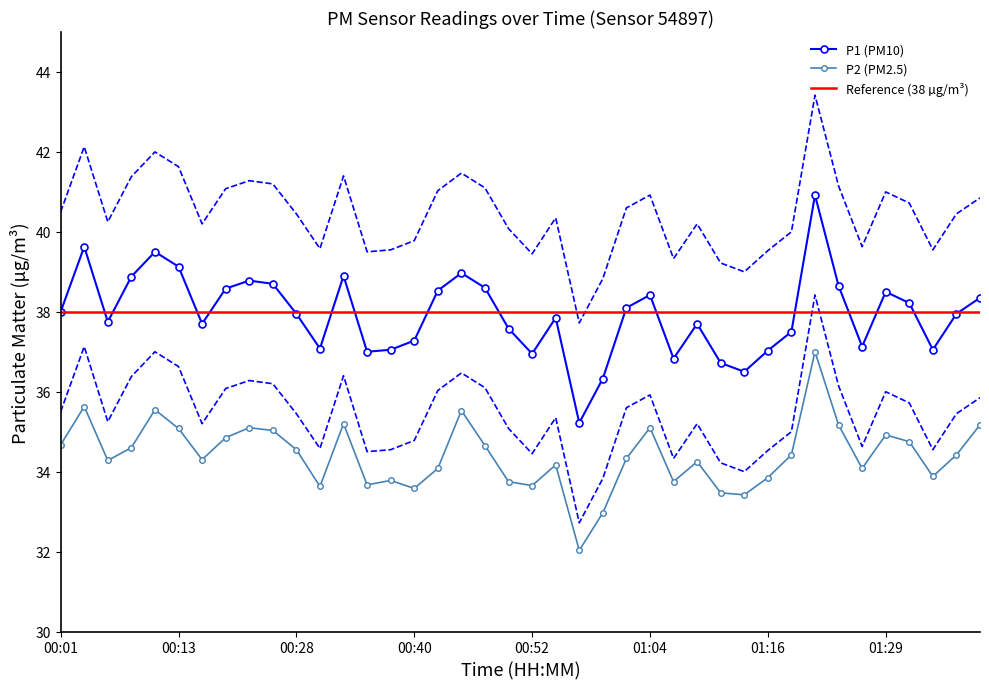

What is the label of the 38th point from the right?

00:06